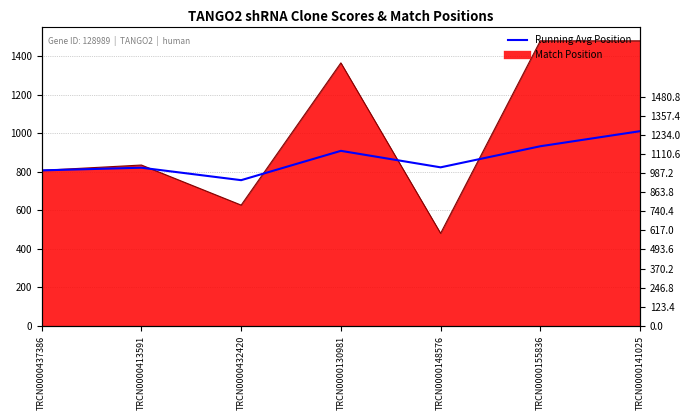

Rank the categories by value from lowest to highest.

TRCN0000432420, TRCN0000437386, TRCN0000413591, TRCN0000148576, TRCN0000130981, TRCN0000155836, TRCN0000141025